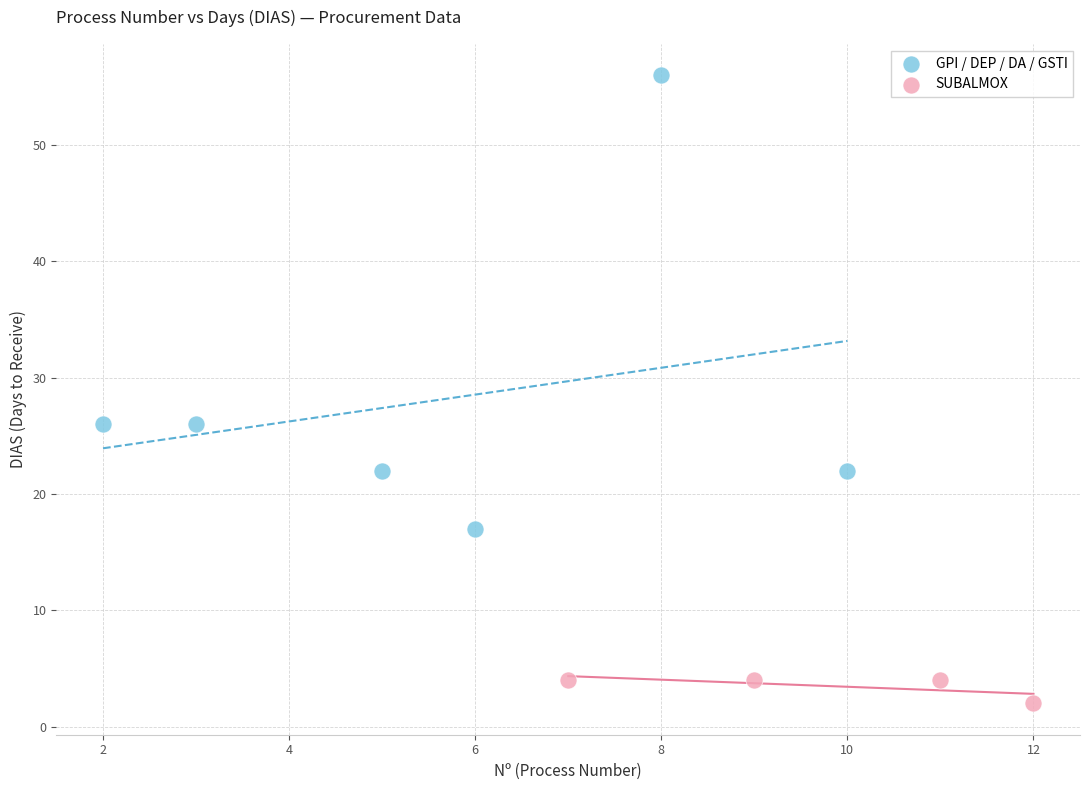

What are all the series names shown in the legend?

GPI / DEP / DA / GSTI, SUBALMOX